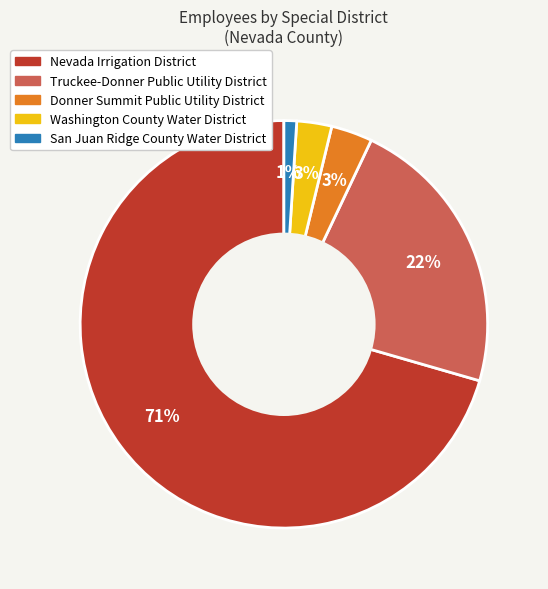

What is the majority slice?

Nevada Irrigation District